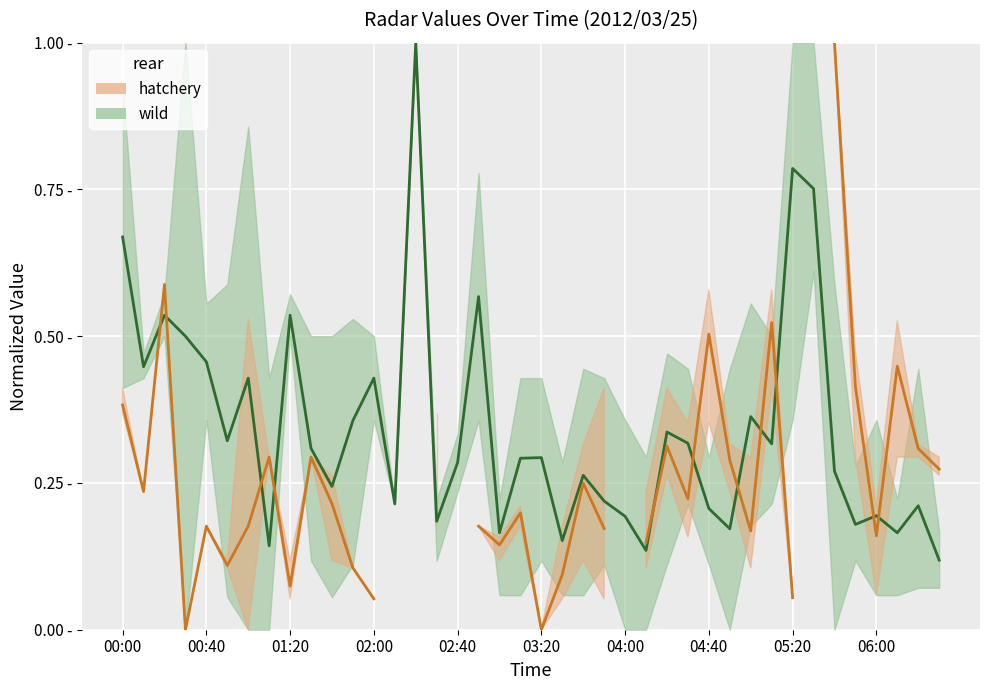

How many categories are shown in the chart?

40